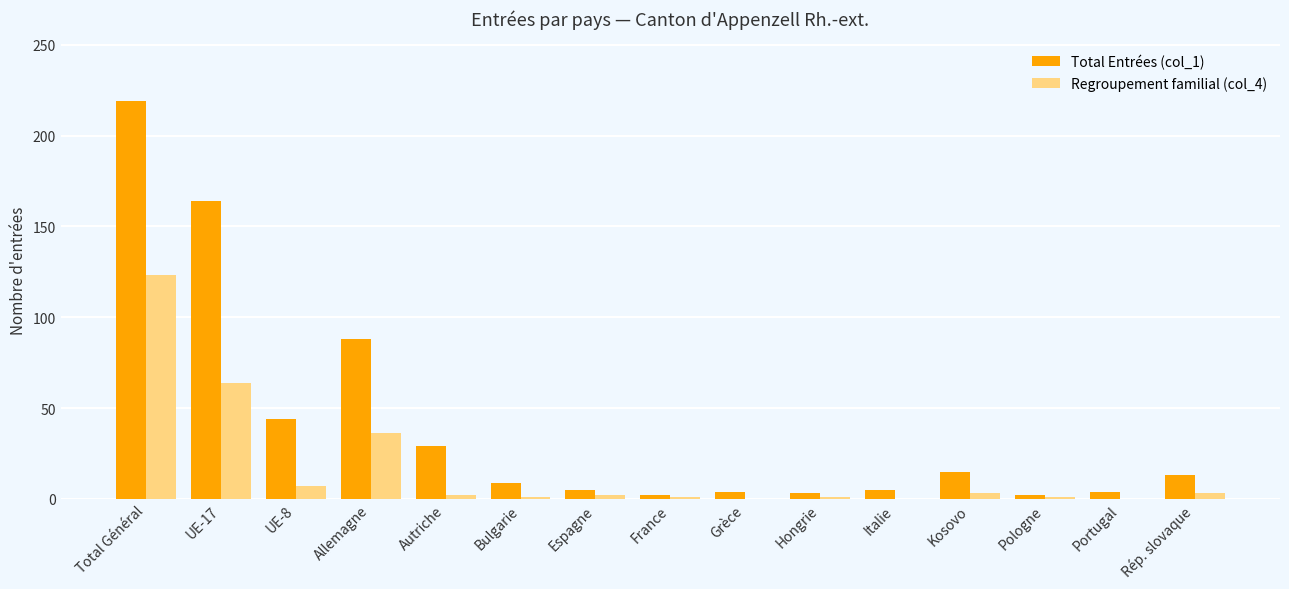

Which category has the highest value in the Regroupement familial (col_4) series?

Total Général